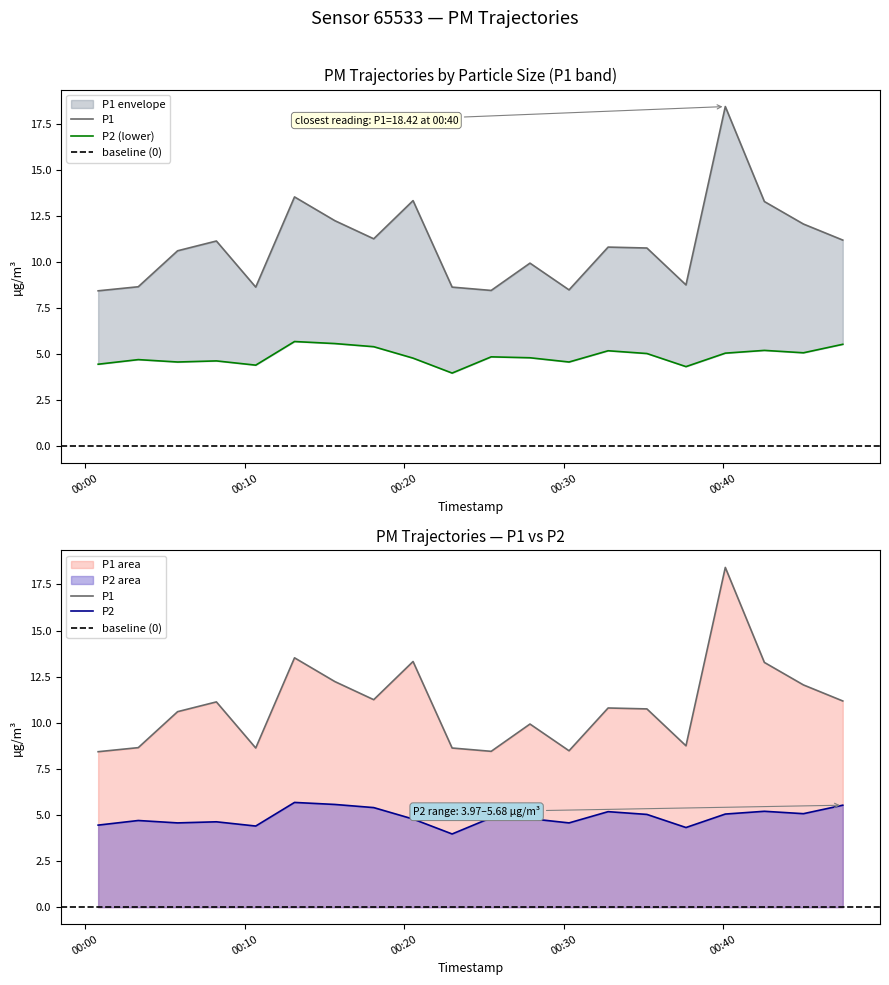

What are all the series names shown in the legend?

P1, P2